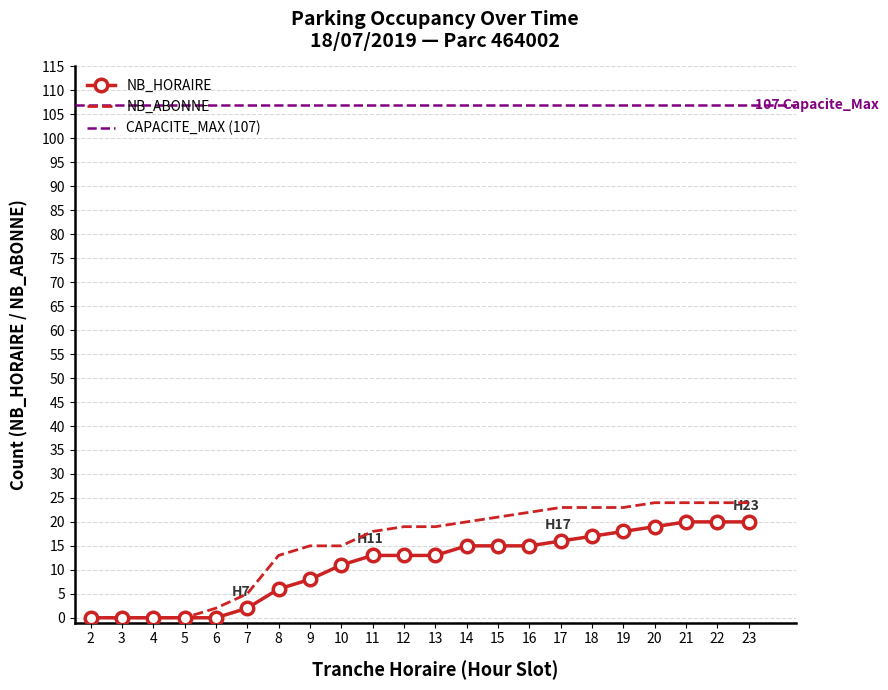

Is it true that NB_HORAIRE equals 5 at 13?

False